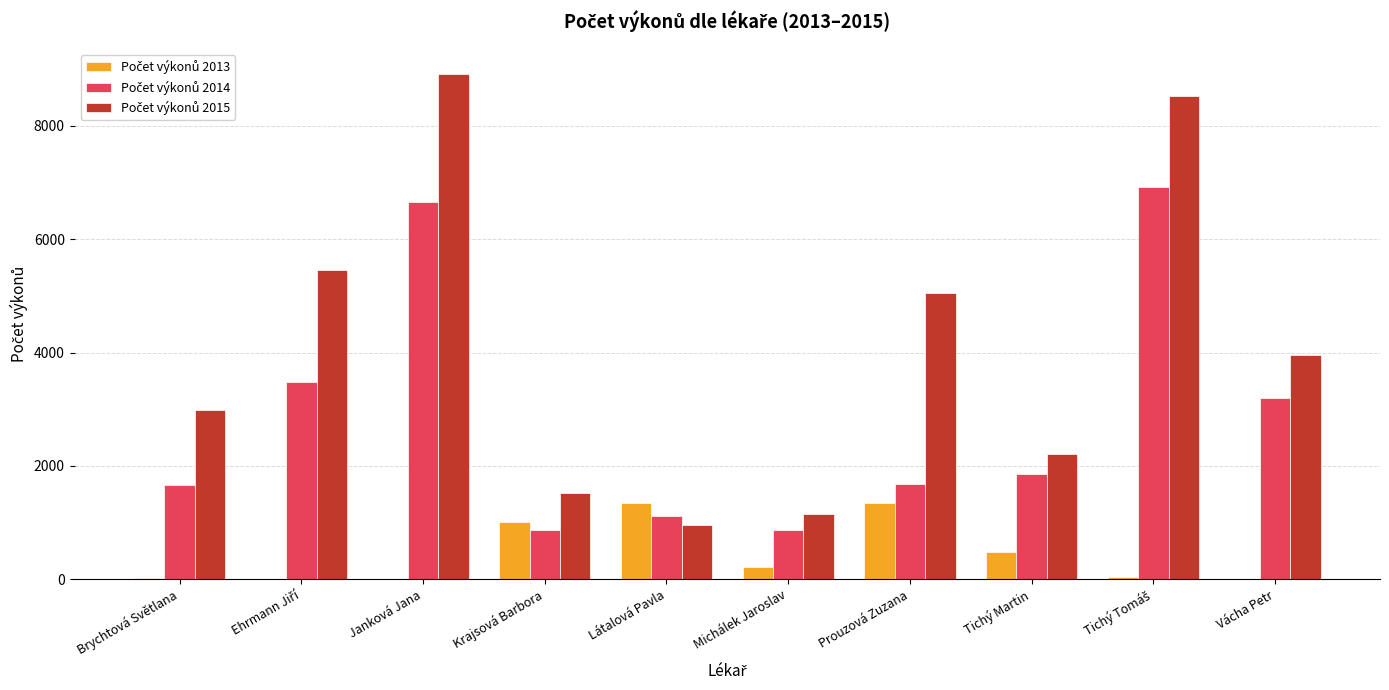

What is the greatest value displayed?

8916